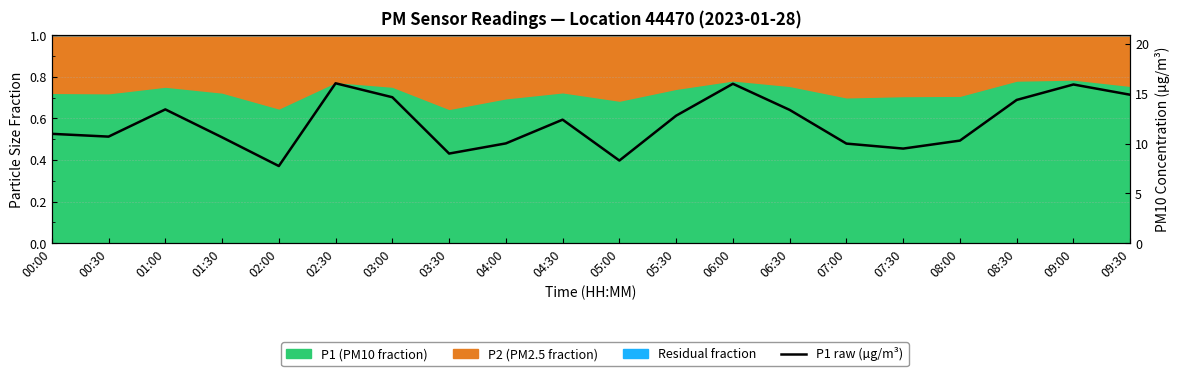

Which label corresponds to the largest value in the chart?

02:30